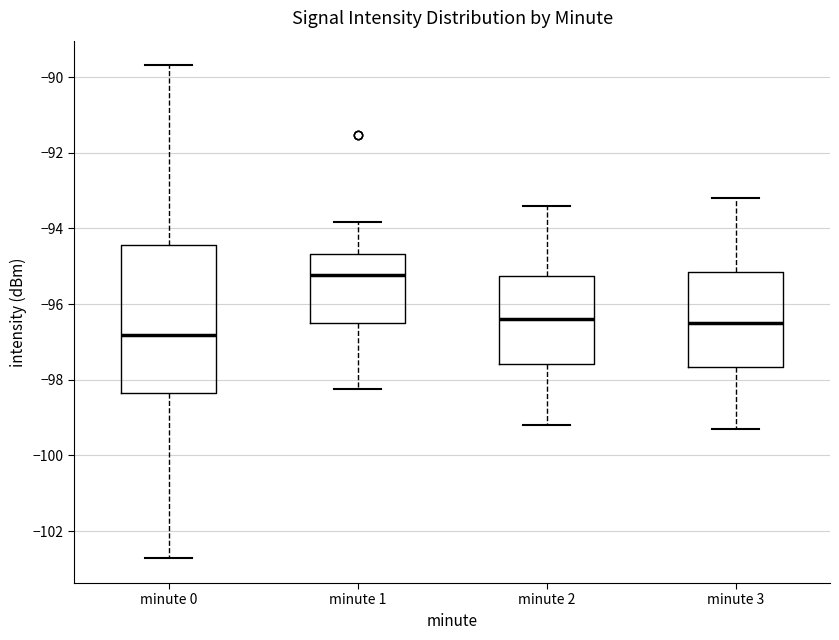

Comparing the boxes themselves (not the whiskers), which one is the tallest?

minute 0